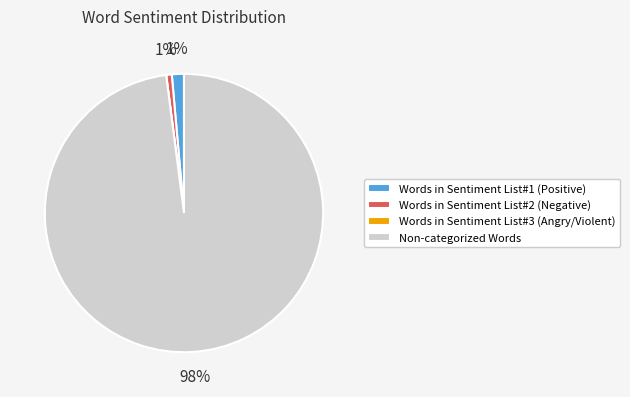

What is the largest slice in the pie chart?

Non-categorized Words